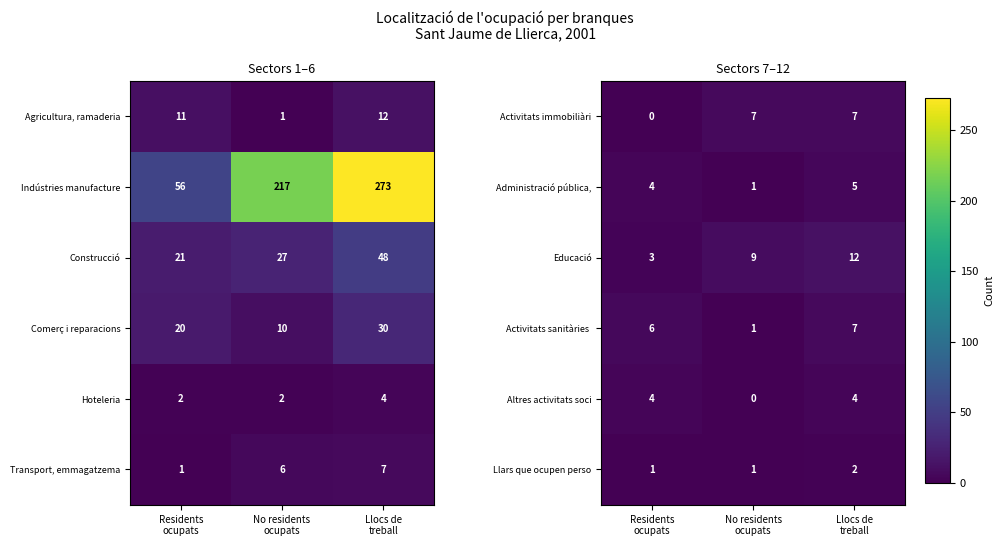

What is the maximum value for Educació?

12